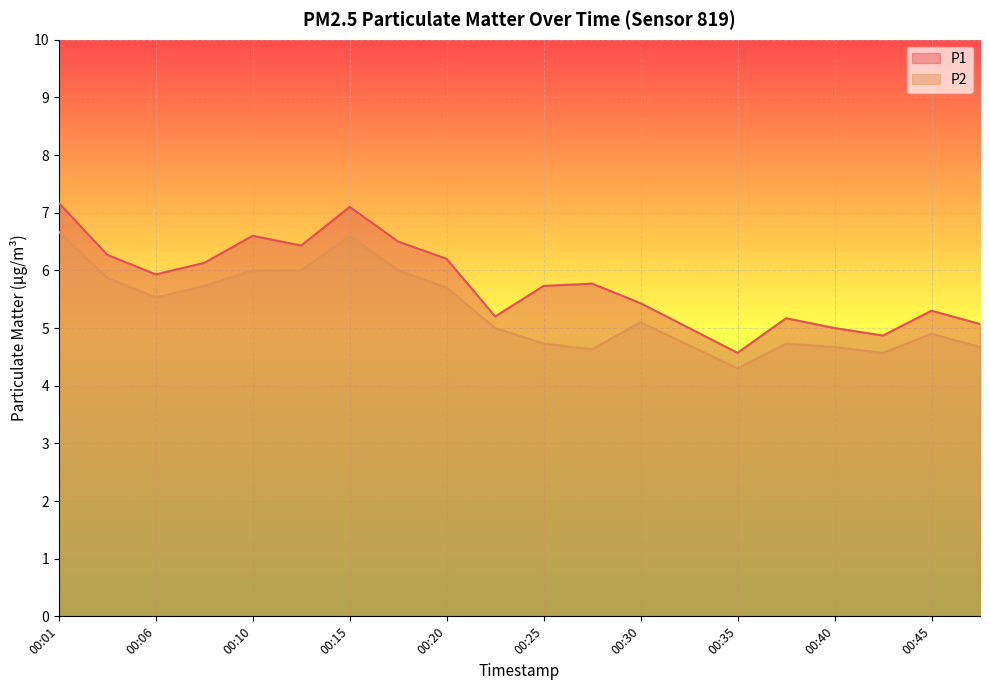

True or false: P2 and P1 intersect in this chart.

False